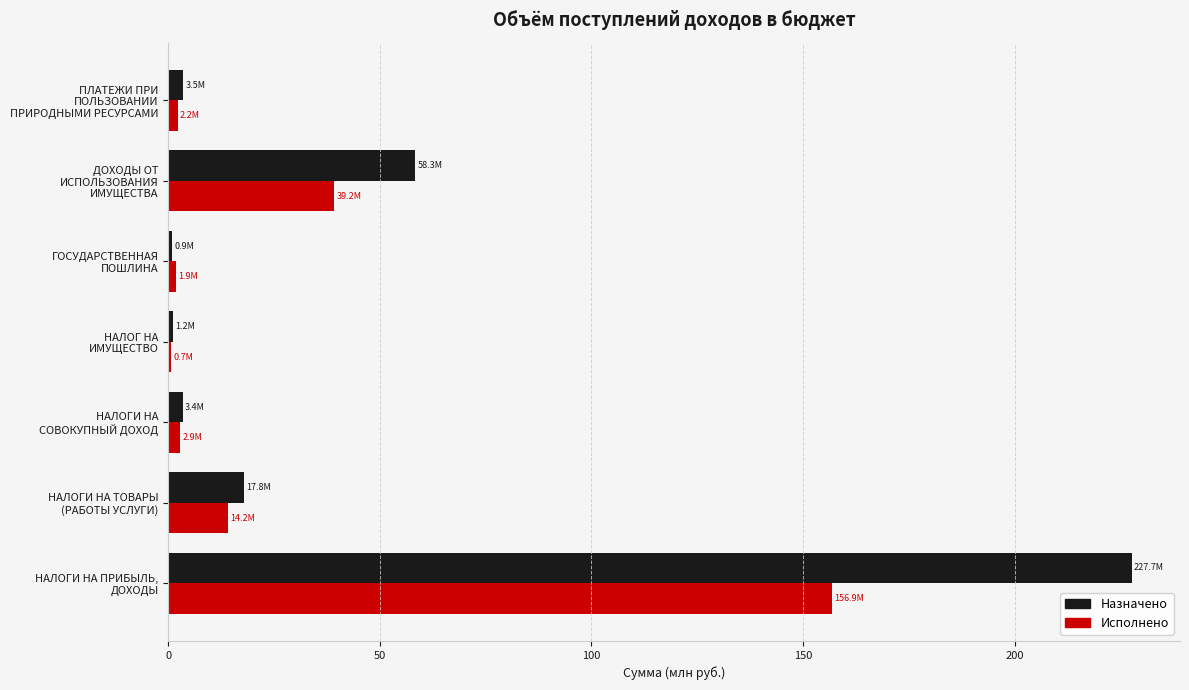

Which series has the largest total across all categories?

Назначено